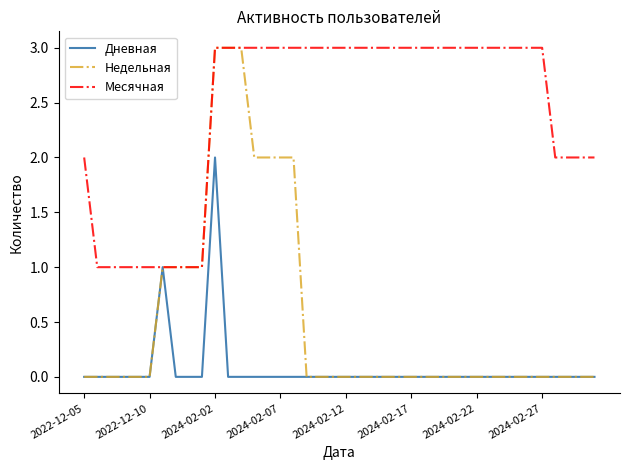

What is the sum of all Дневная values?

3